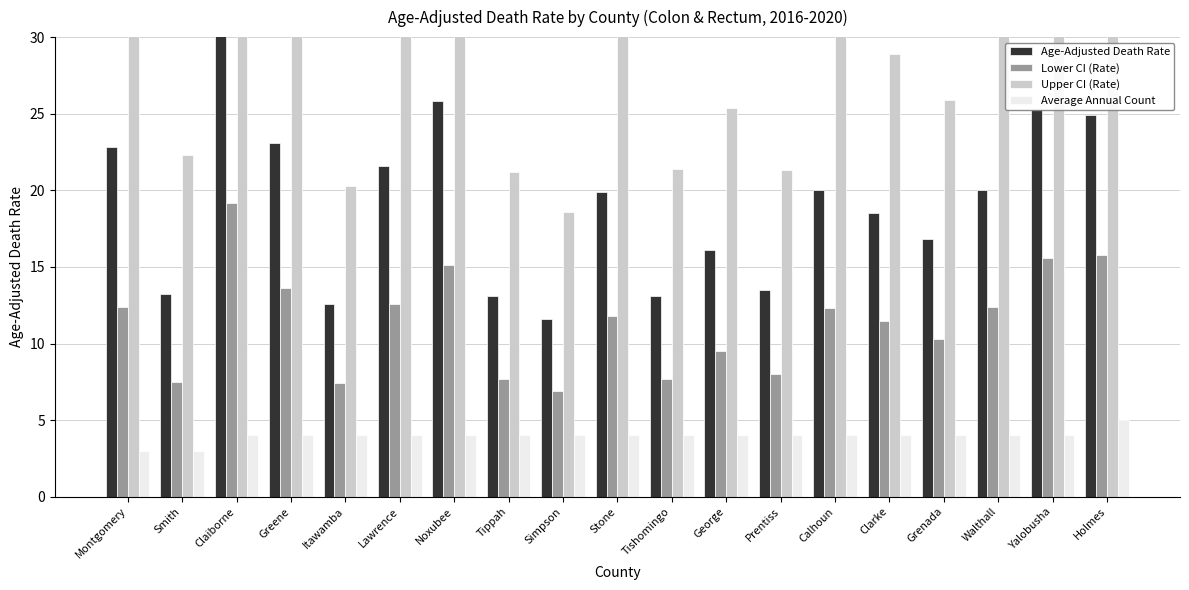

List the series in order of their overall mean, lowest first.

Average Annual Count, Lower CI (Rate), Age-Adjusted Death Rate, Upper CI (Rate)